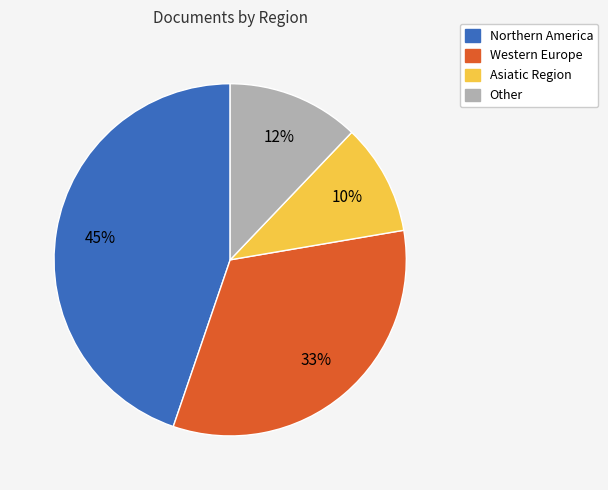

To the nearest percent, what is the difference between the largest and smallest slice percentages?

35%